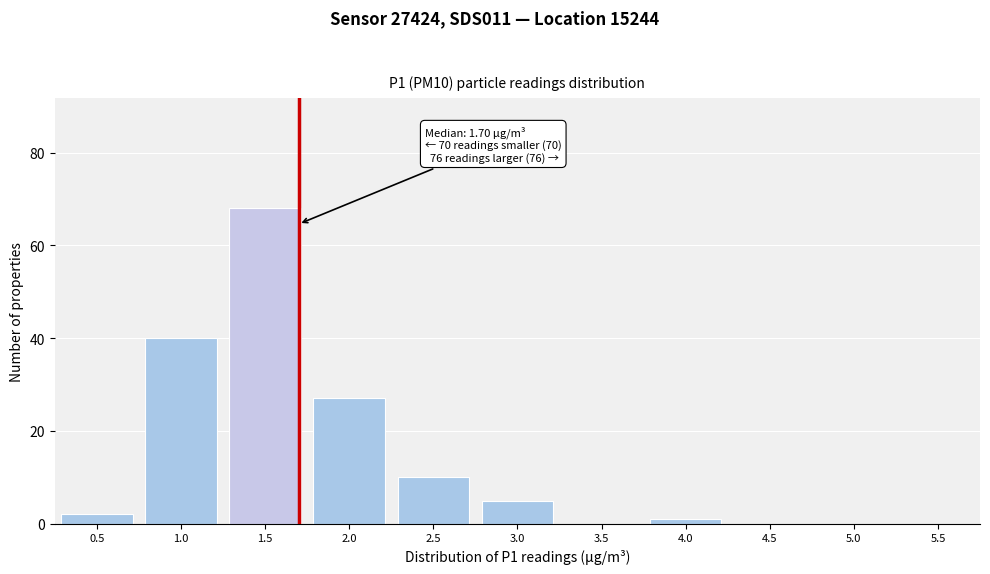

Reading left to right, extract all data points from this chart.

0.5=2	1.0=40	1.5=68	2.0=27	2.5=10	3.0=5	3.5=0	4.0=1	4.5=0	5.0=0	5.5=0